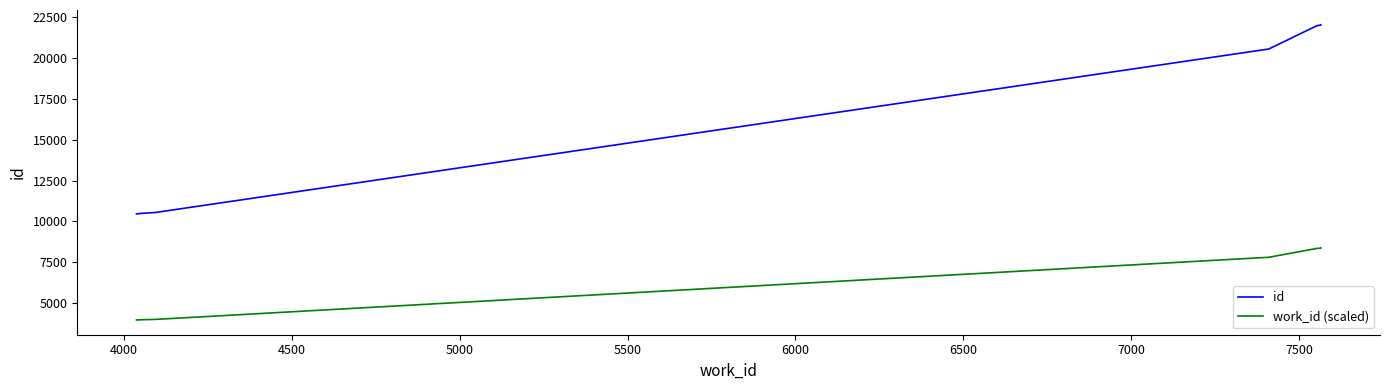

Reading right to left, extract all data points from this chart.

id: 22025.0	22008.0	22005.0	21972.0	20542.0	10541.0	10487.0	10483.0	10482.0	10454.0
work_id (scaled): 8369.5	8363.0	8361.9	8349.4	7806.0	4005.6	3985.1	3983.5	3983.2	3972.5